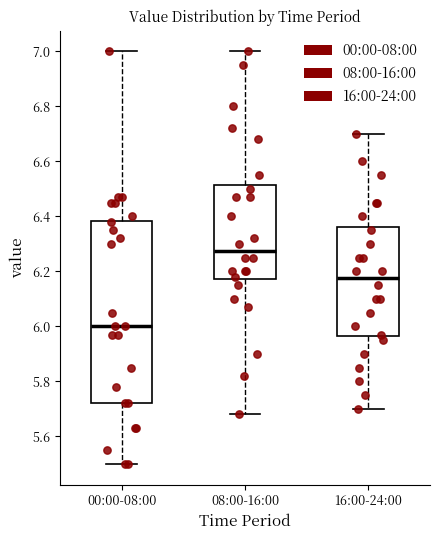

Where does the lower whisker of the box for 00:00-08:00 end on the y-axis? The values are not printed on the chart, so give them approximately, as read against the axis.

5.50